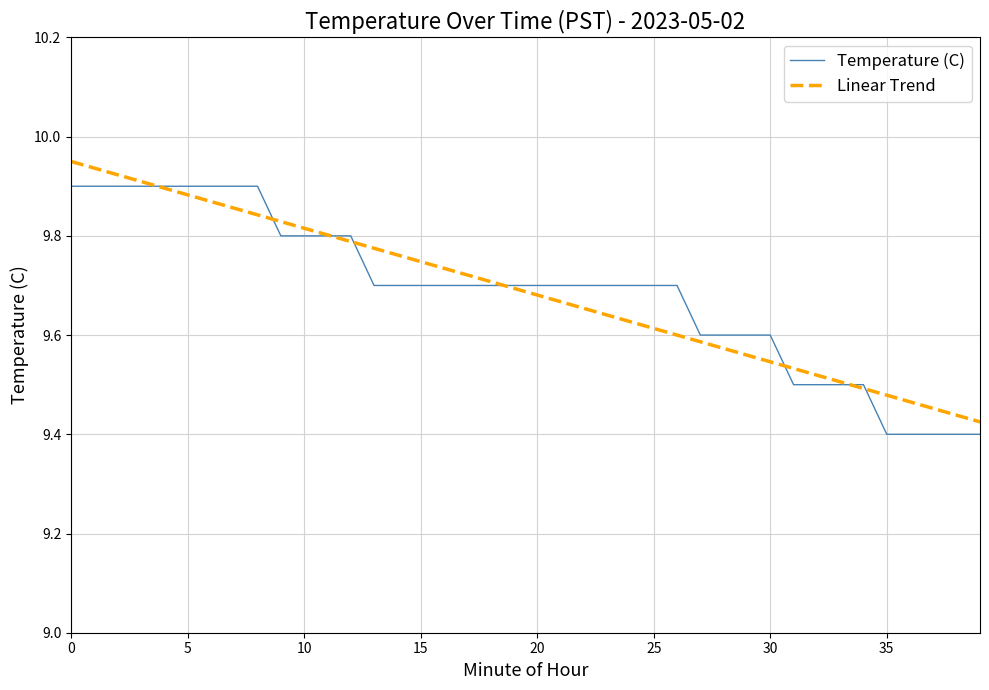

Rank the series by their maximum value, from lowest to highest.

Temperature (C), Linear Trend